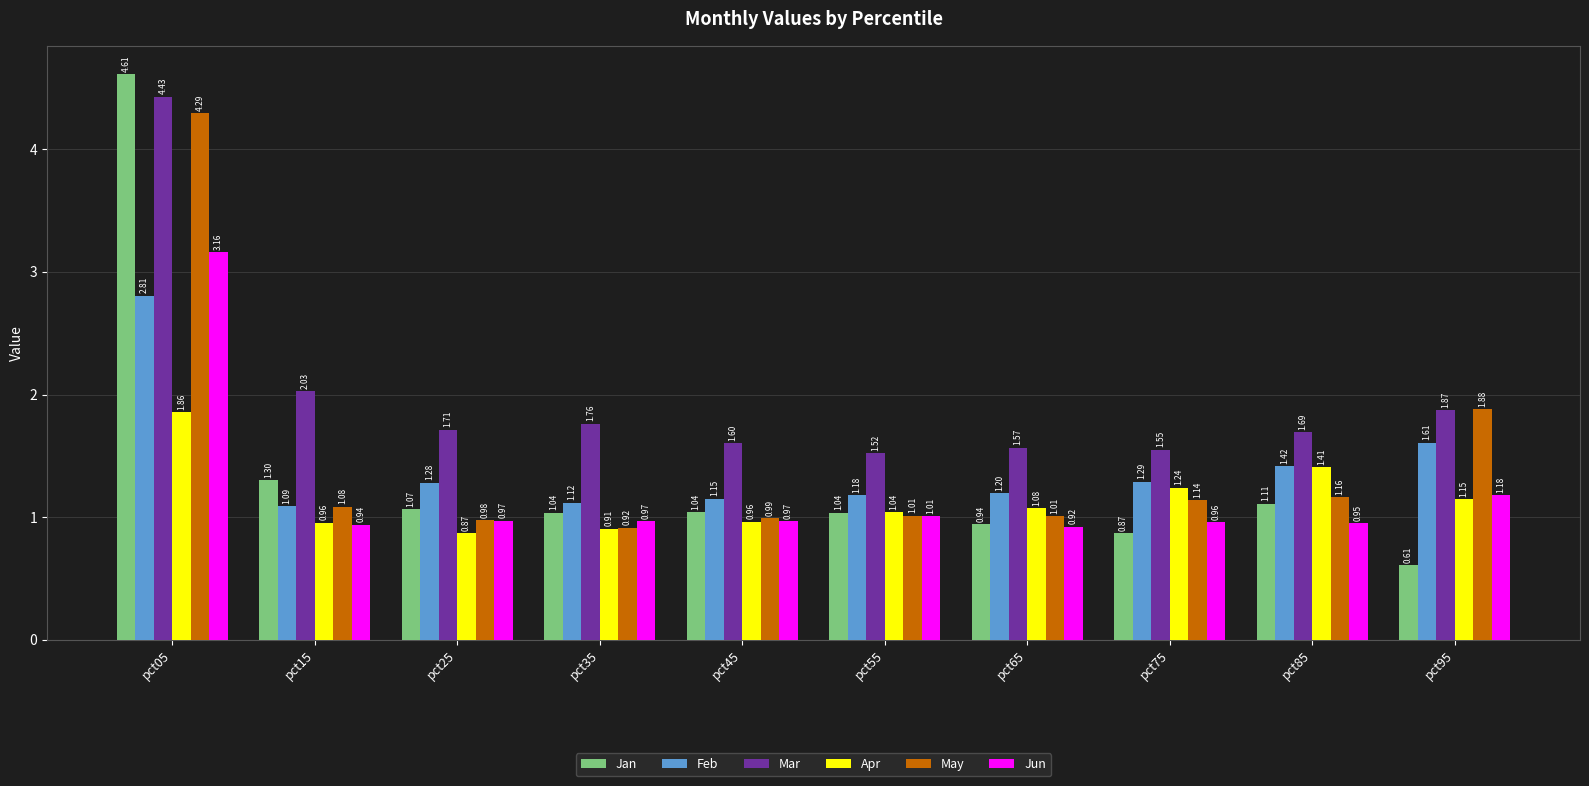

How many data points does each series have?

10